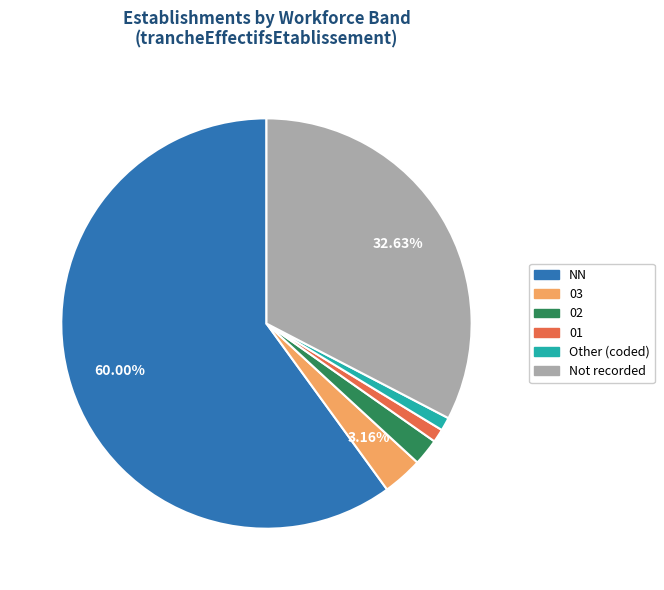

Does any single category account for the majority?

Yes